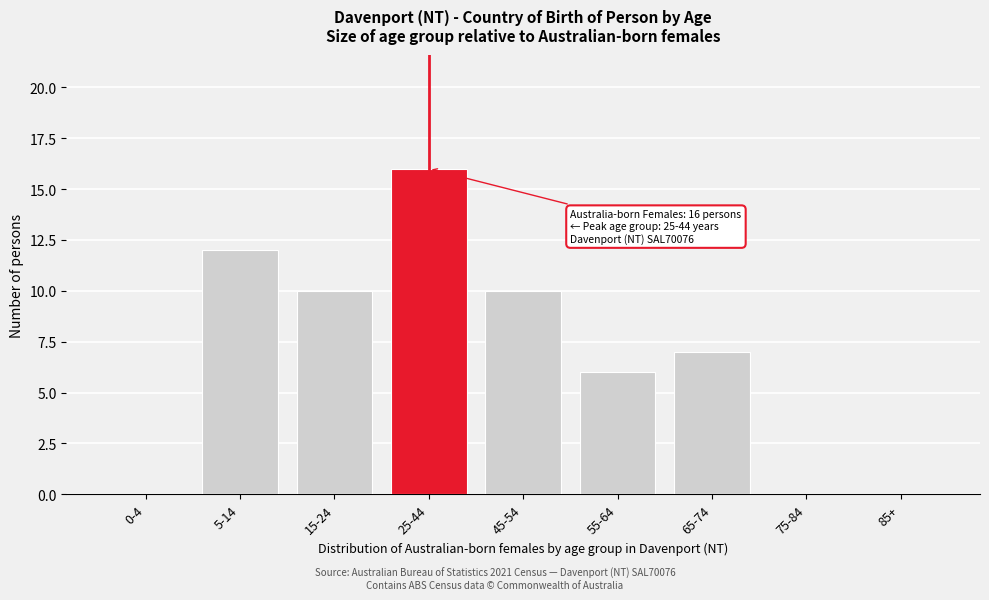

Reading left to right, extract all data points from this chart.

0-4=0	5-14=12	15-24=10	25-44=16	45-54=10	55-64=6	65-74=7	75-84=0	85+=0